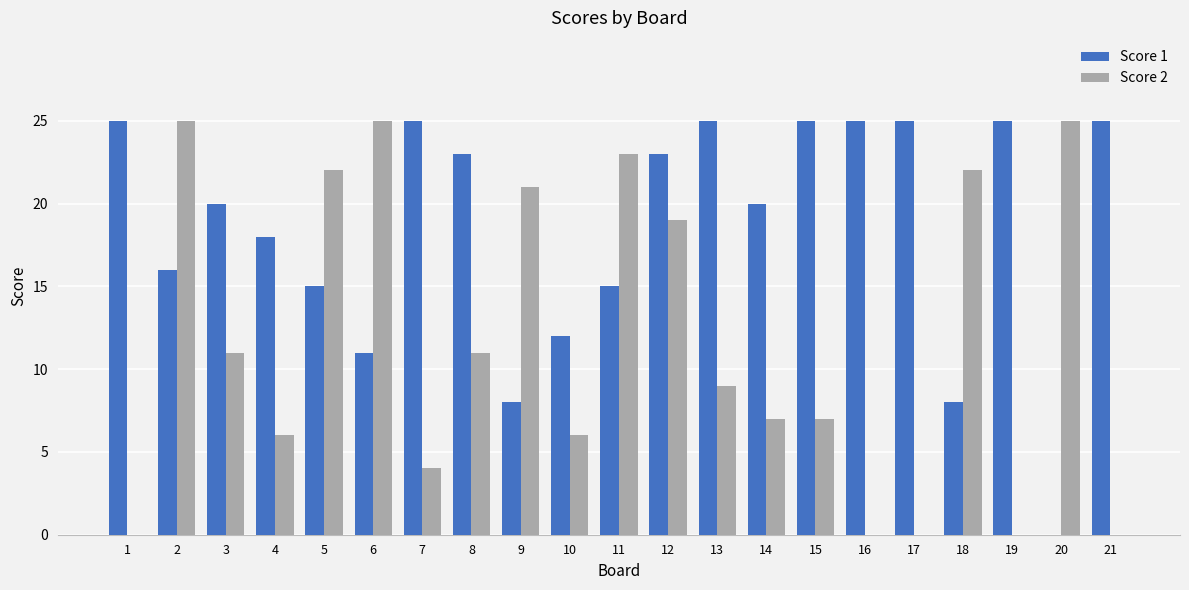

What is the maximum value for Score 1?

25